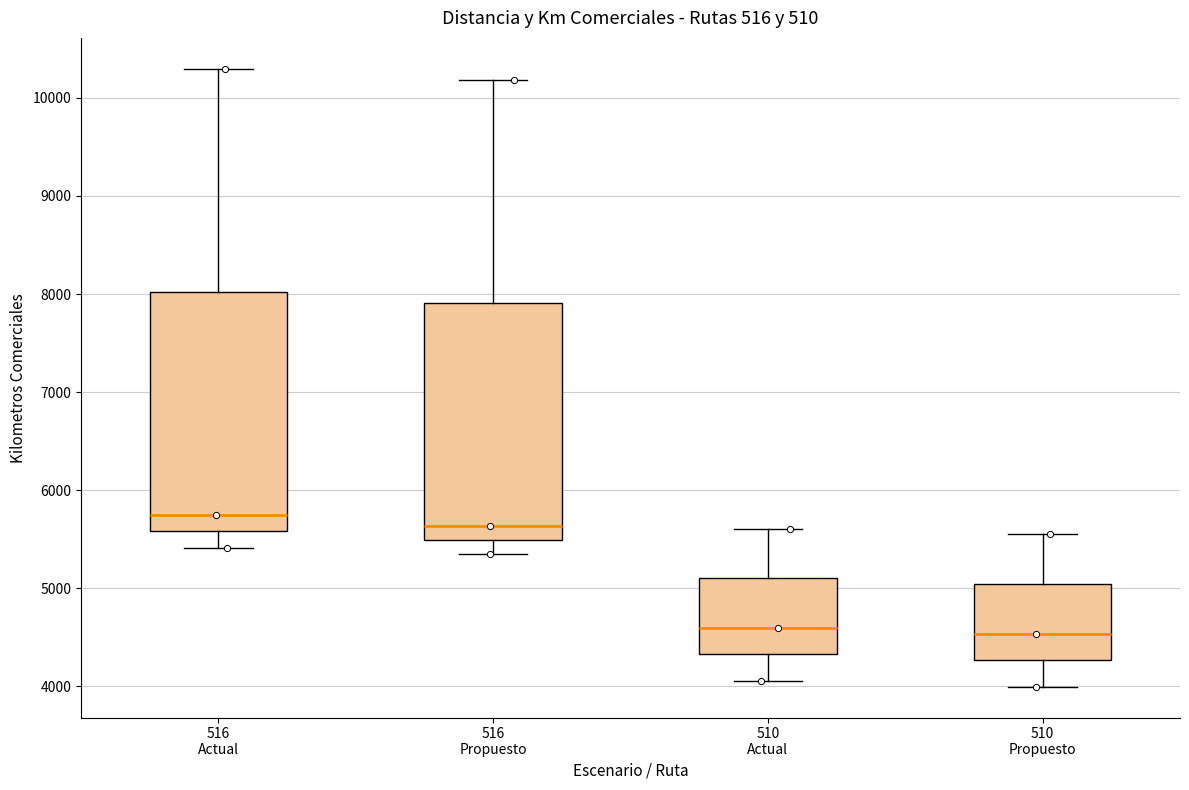

Where does the median line of the box for 516 Actual sit on the y-axis? The values are not printed on the chart, so give them approximately, as read against the axis.

5800